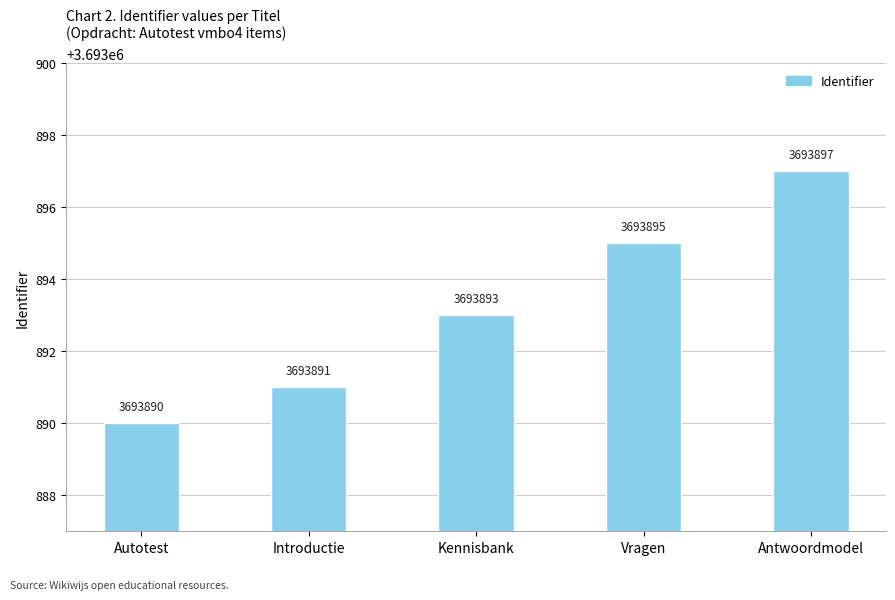

Read the value at Vragen.

3693895